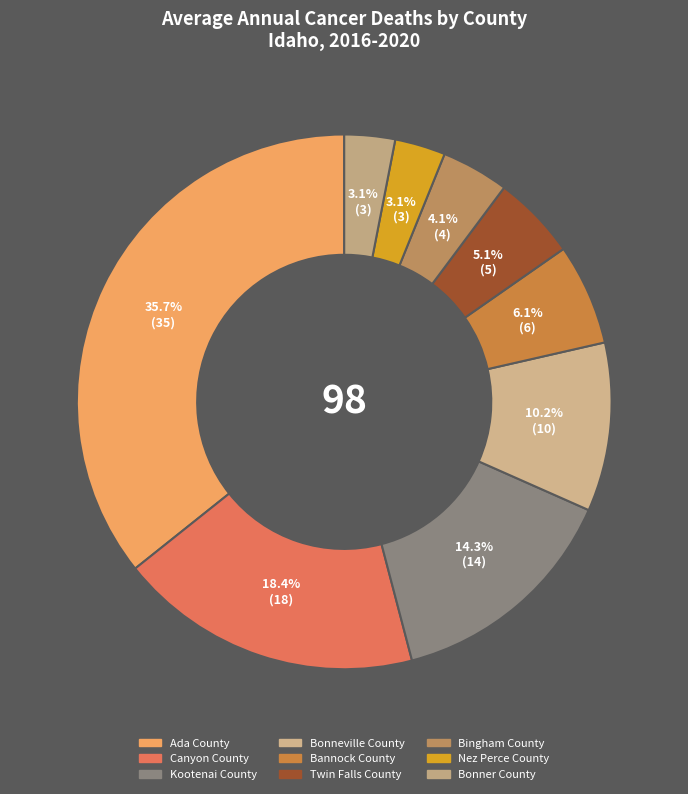

To the nearest percent, what is the difference between the largest and smallest slice percentages?

33%